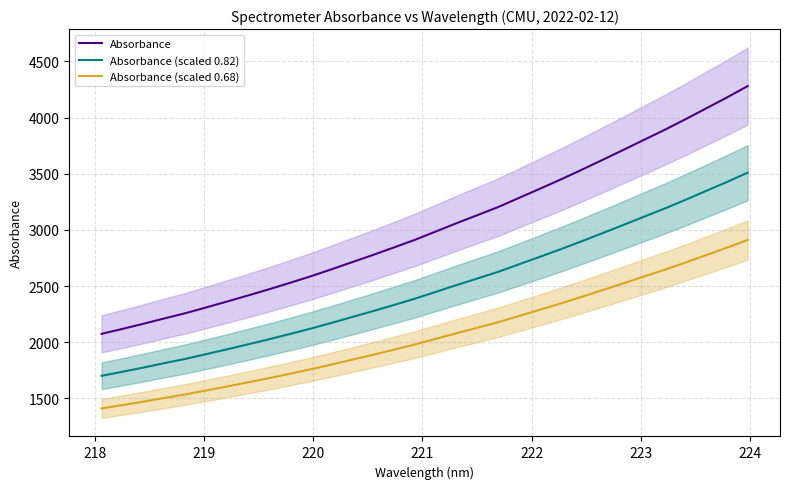

What is the difference between the second highest and minimum values in the Absorbance (scaled 0.68) series?

1430.4